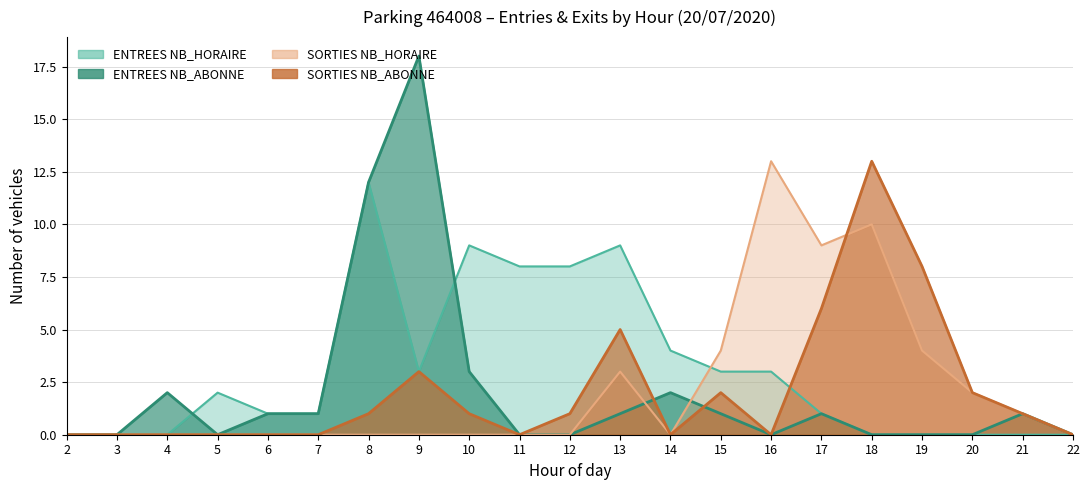

Does the chart display data point markers on the line(s)?

No